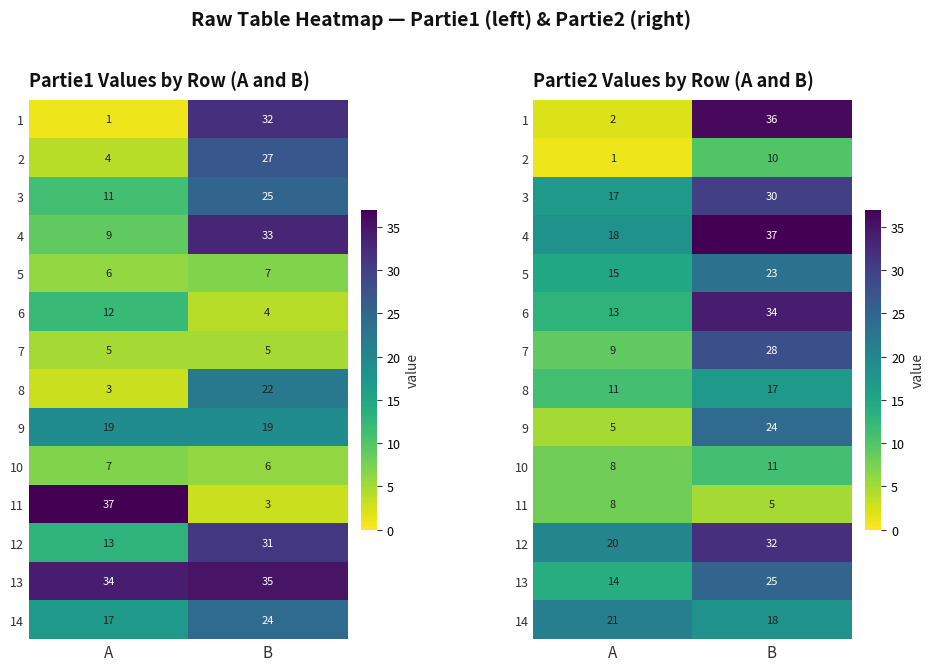

What is the total value across all series at A?

162